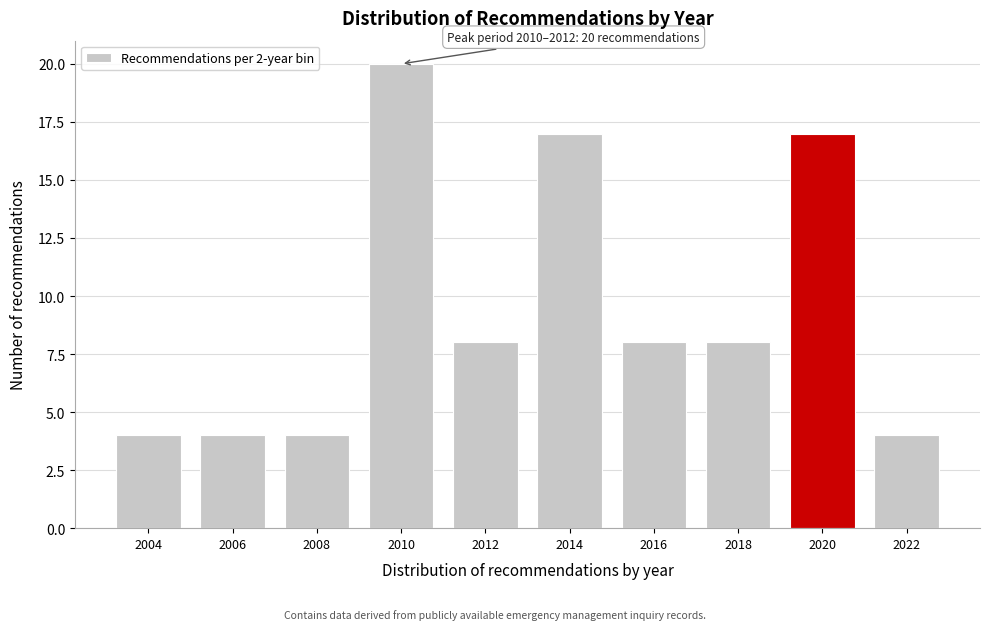

Reading left to right, what are all the values shown in this chart?

2004=4	2006=4	2008=4	2010=20	2012=8	2014=17	2016=8	2018=8	2020=17	2022=4